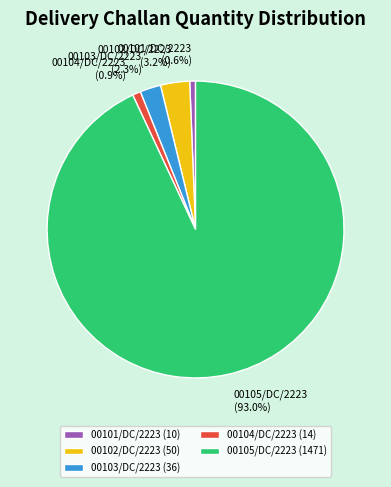

Between 00102/DC/2223 and 00105/DC/2223, which is larger?

00105/DC/2223